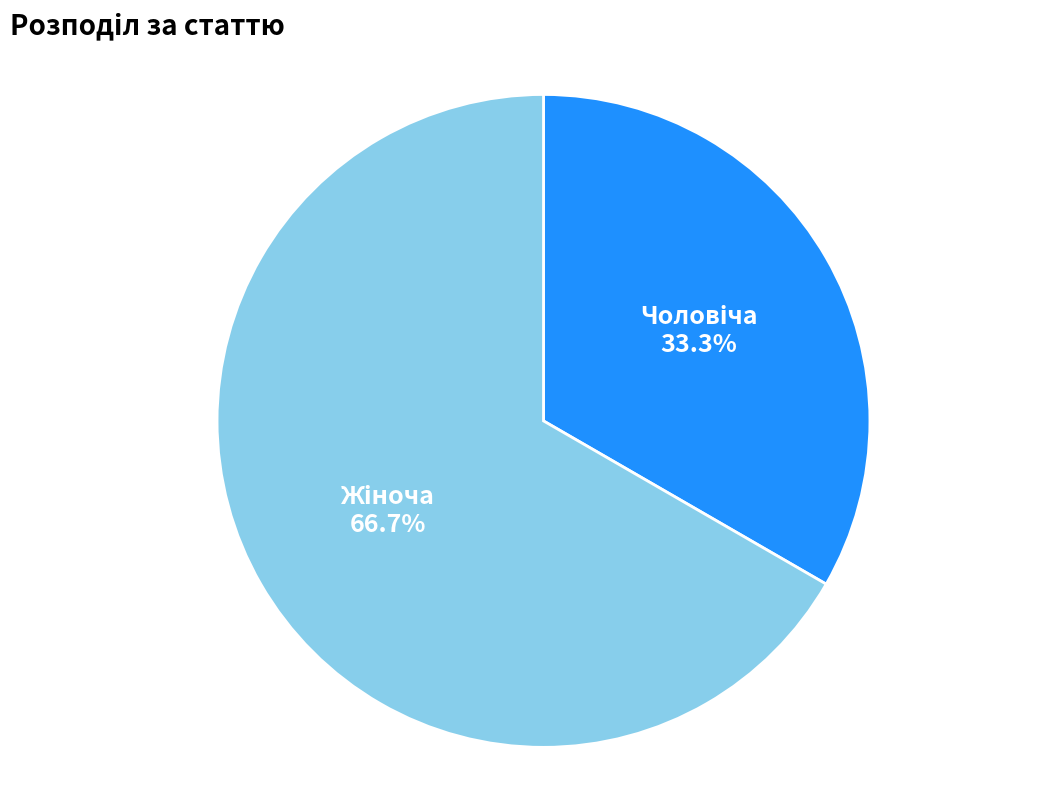

Does any single category account for the majority?

Yes